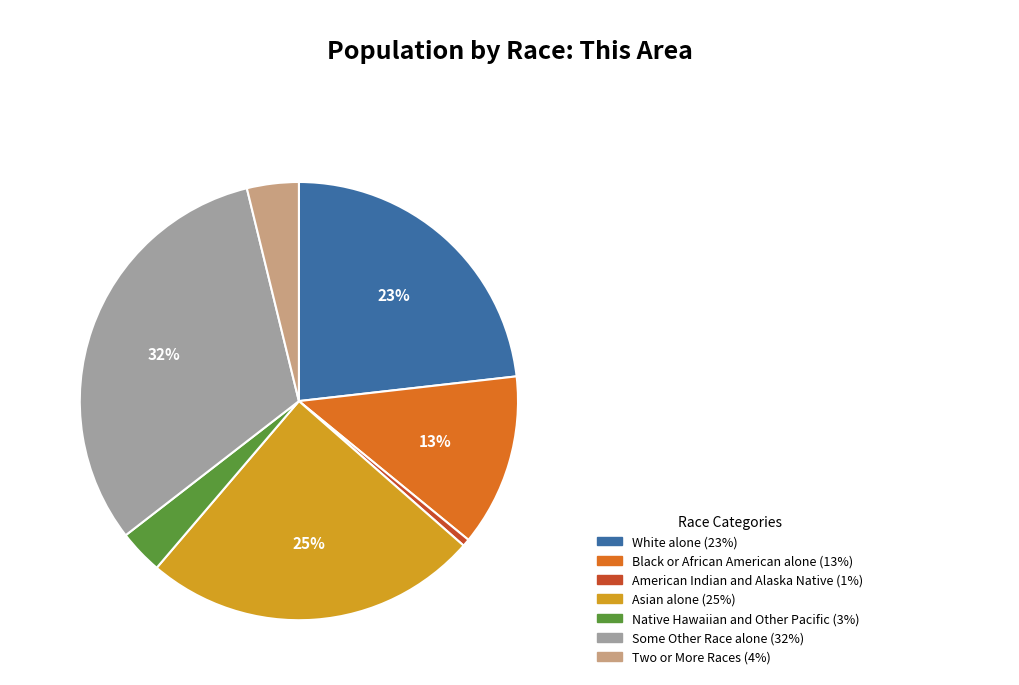

To the nearest percent, what portion does Some Other Race alone represent?

32%